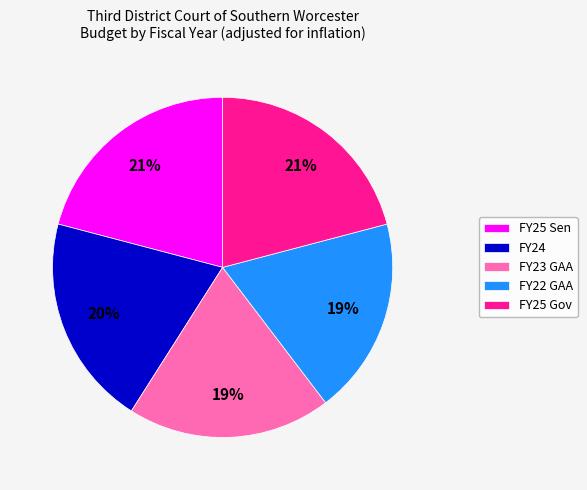

Which has a higher value, FY25 Gov or FY23 GAA?

FY25 Gov